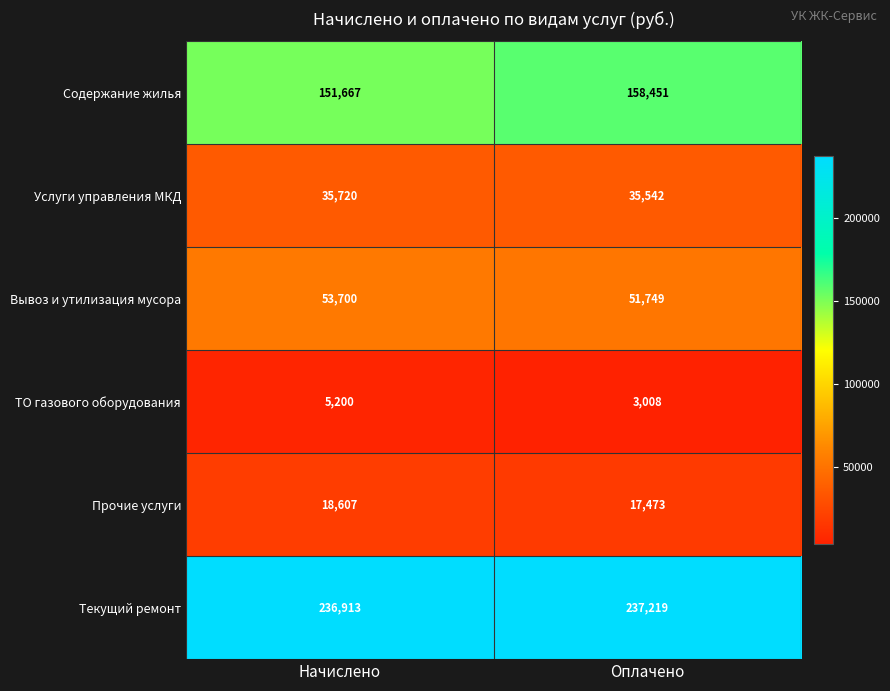

Which series has the widest spread of values?

Содержание жилья